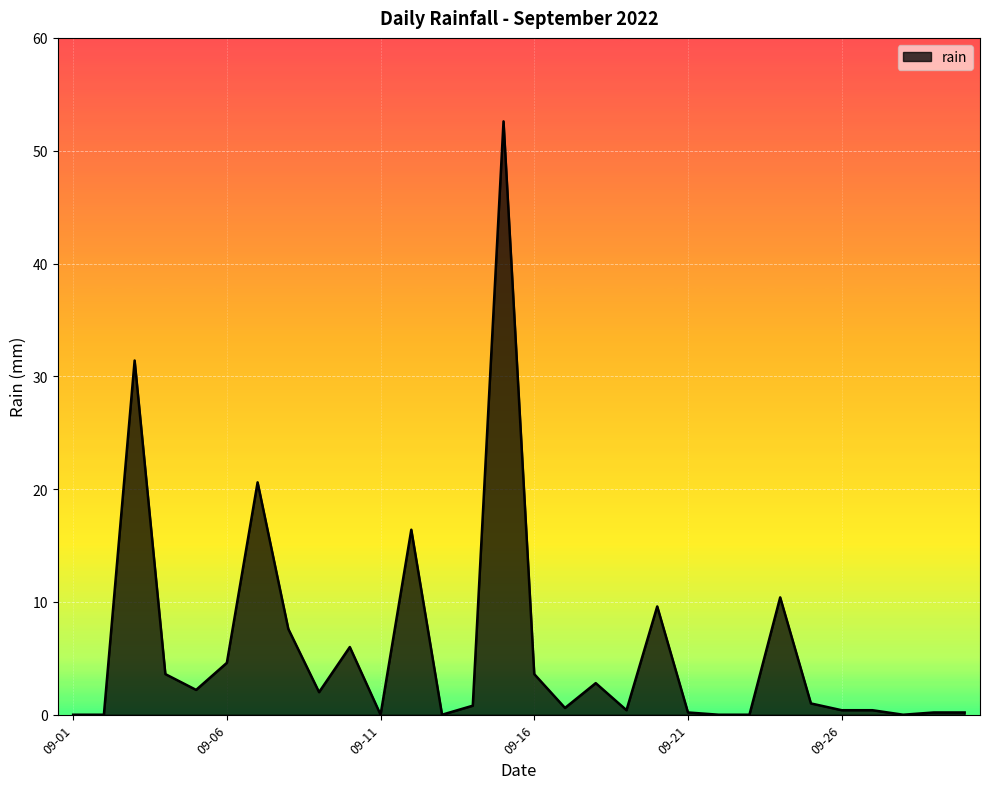

What is the difference between the maximum and minimum values?

52.6